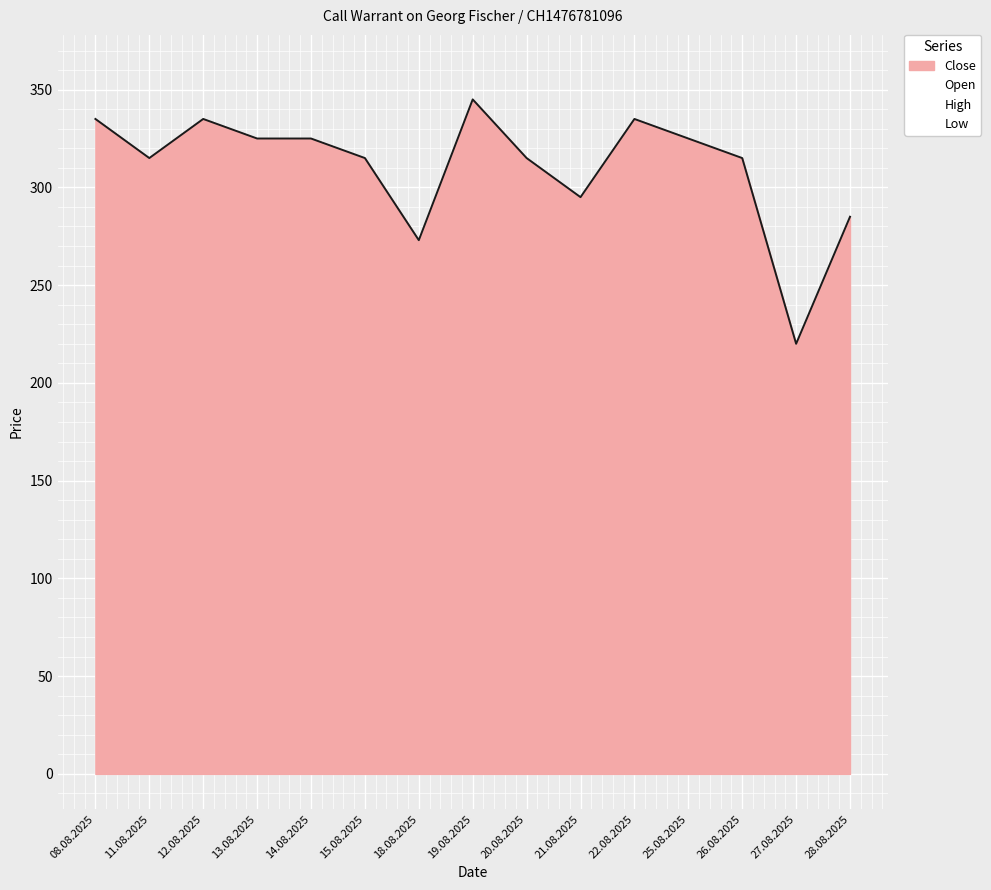

Where do Open and Close first cross each other?

08.08.2025 and 11.08.2025